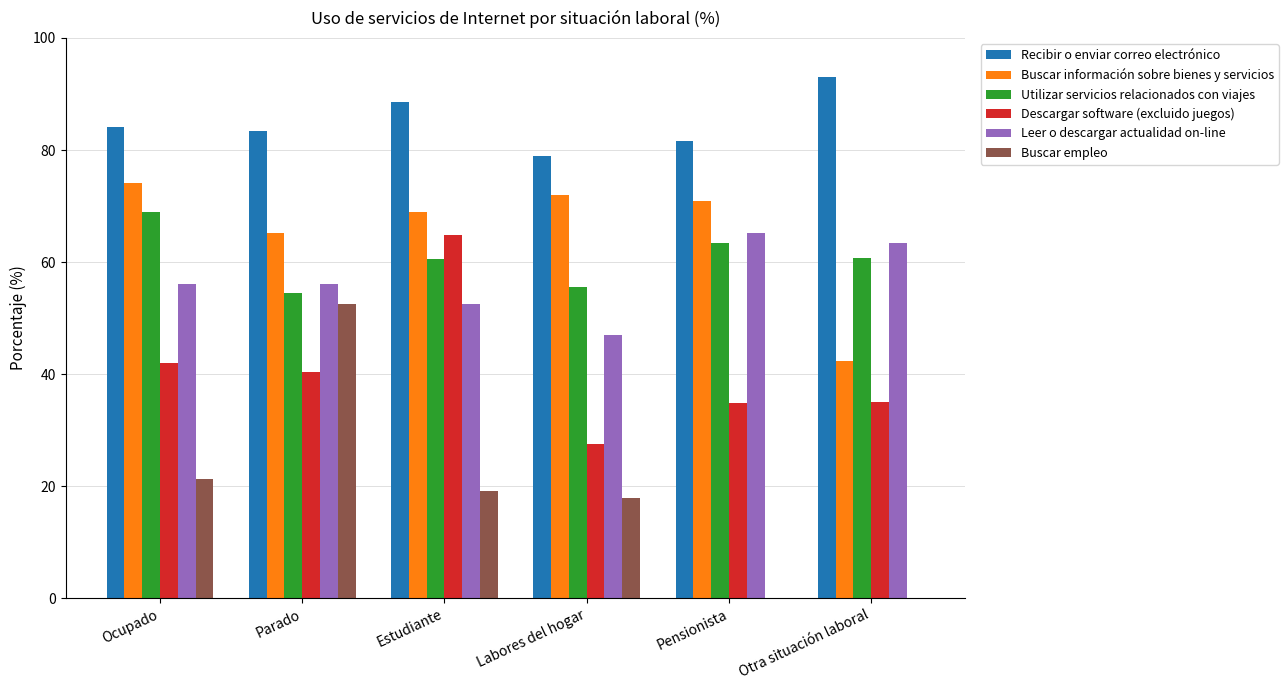

What value does the Descargar software (excluido juegos) series have at Pensionista?

34.8